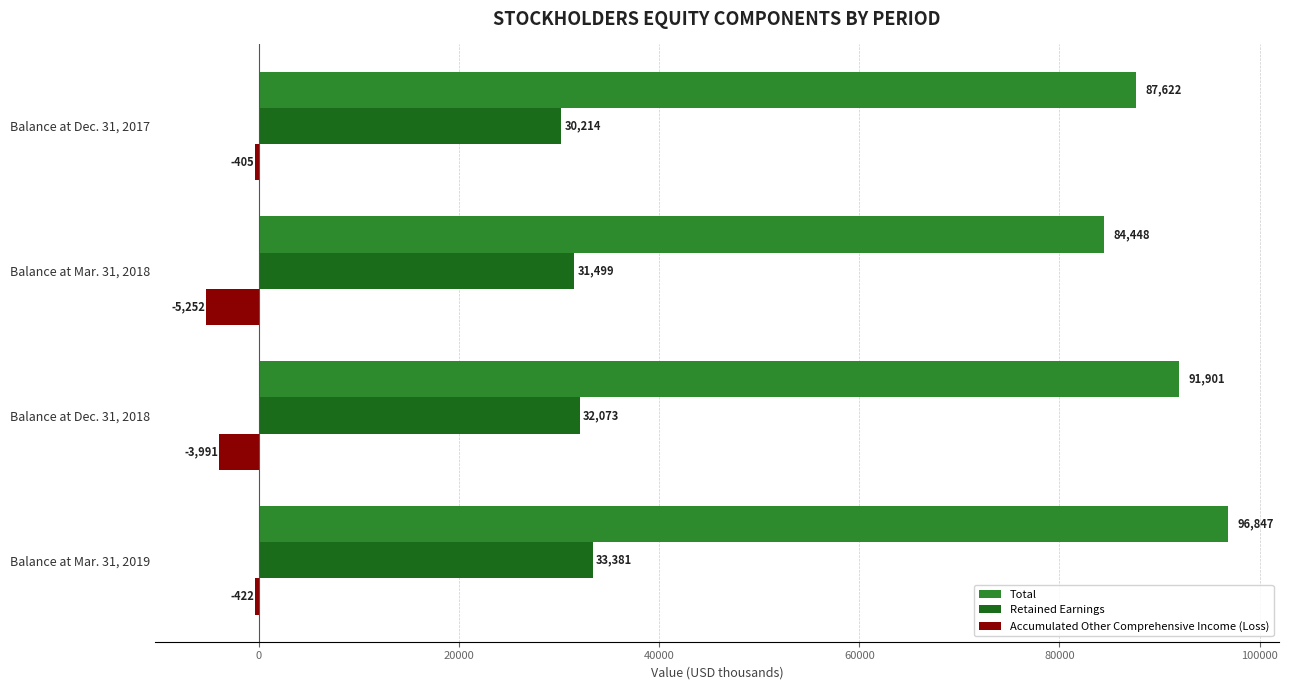

At which category is the sum across all series the highest?

Balance at Mar. 31, 2019